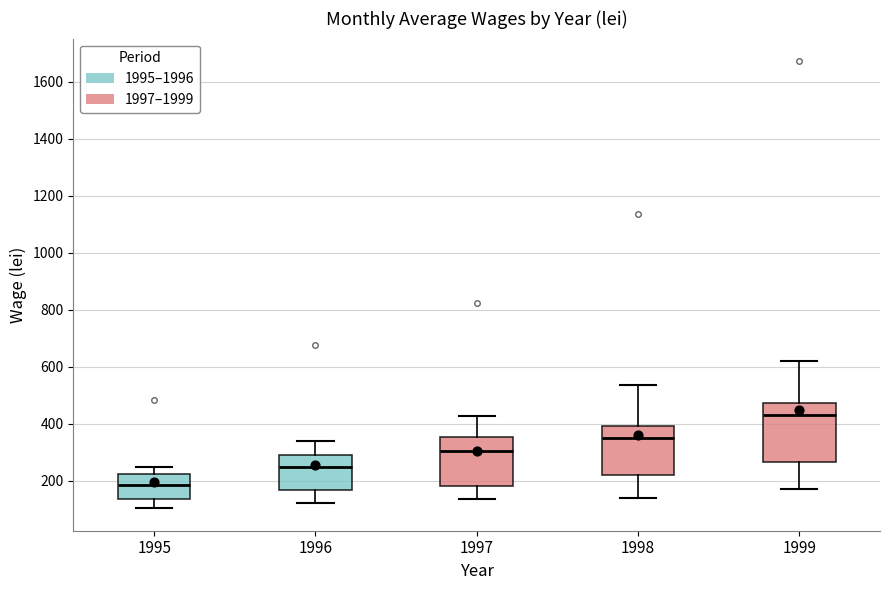

Which box's median line is the highest?

1999